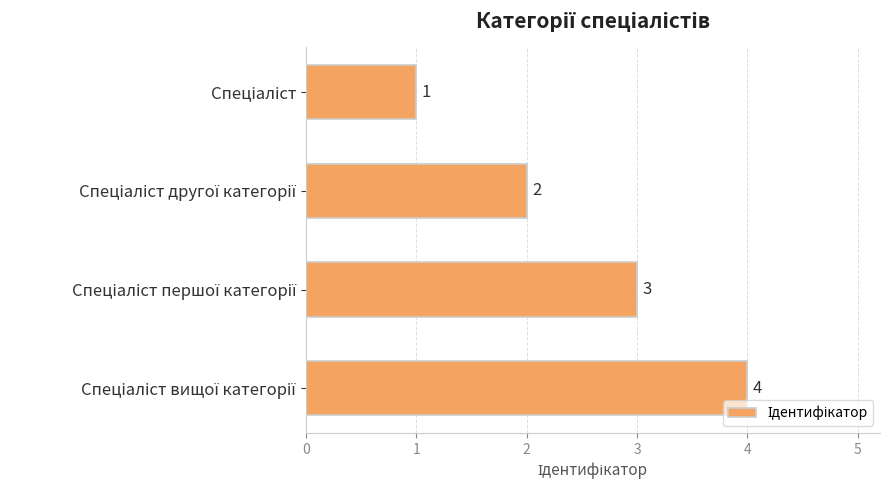

What is the value of the 2nd bar from the top?

2